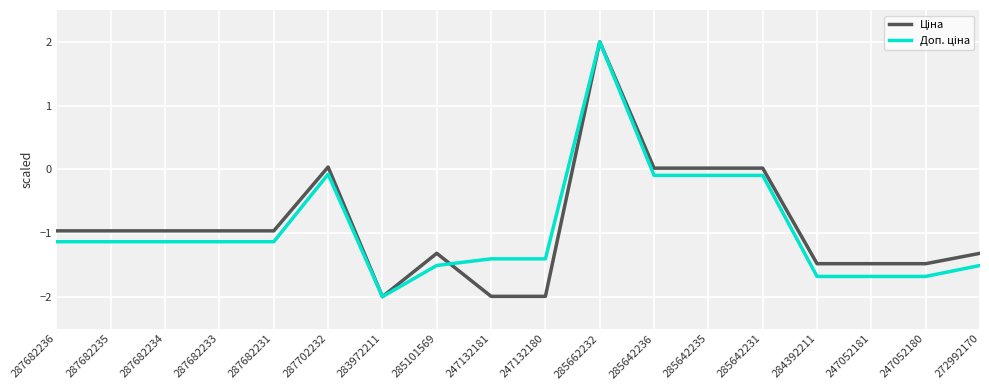

What position from the right is 247132180?

9